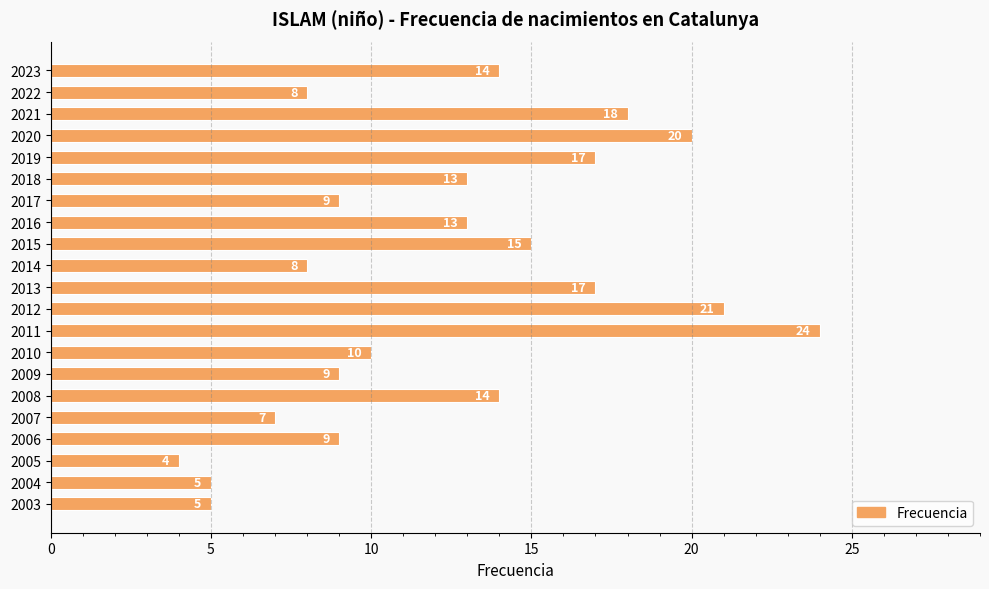

Which category has the lowest value across all series?

2005